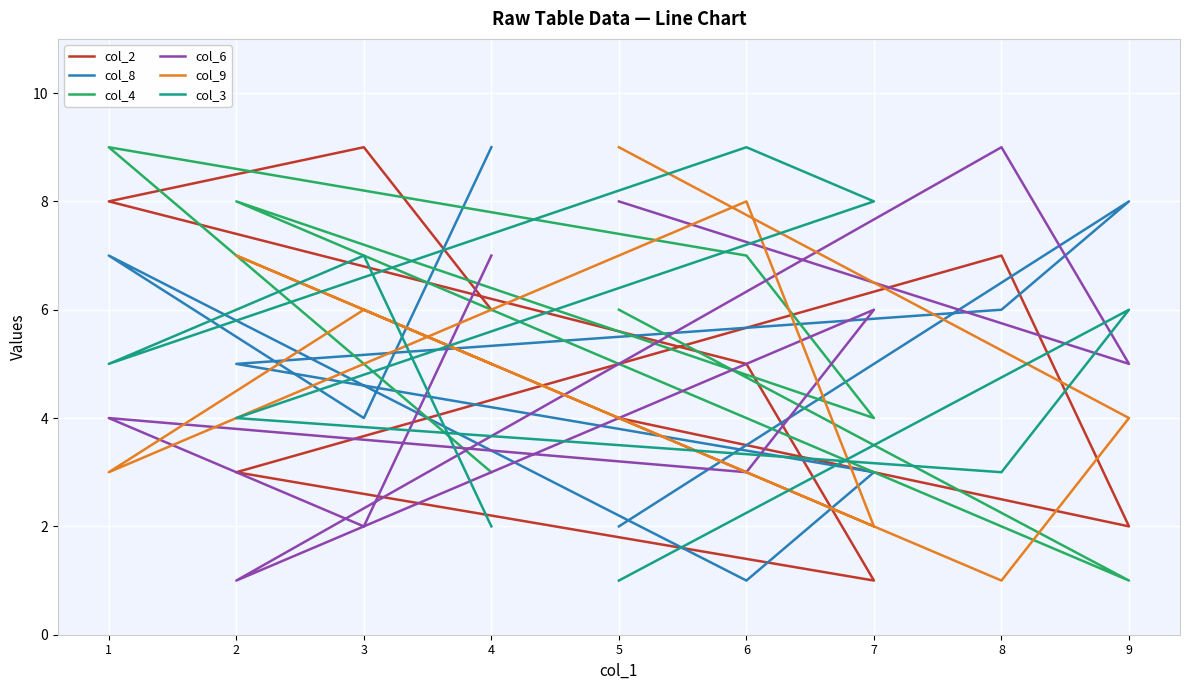

How many series are shown in this chart?

6